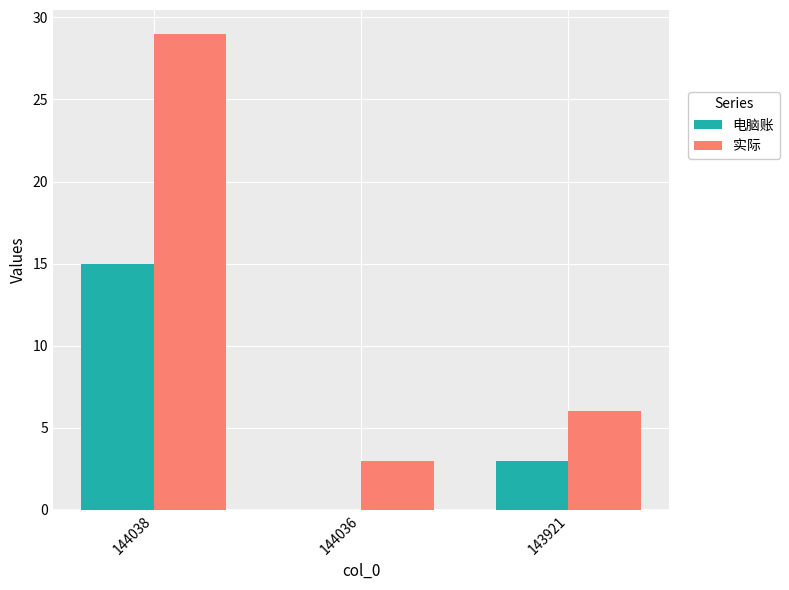

Which series changed the most between 144038 and 143921?

实际